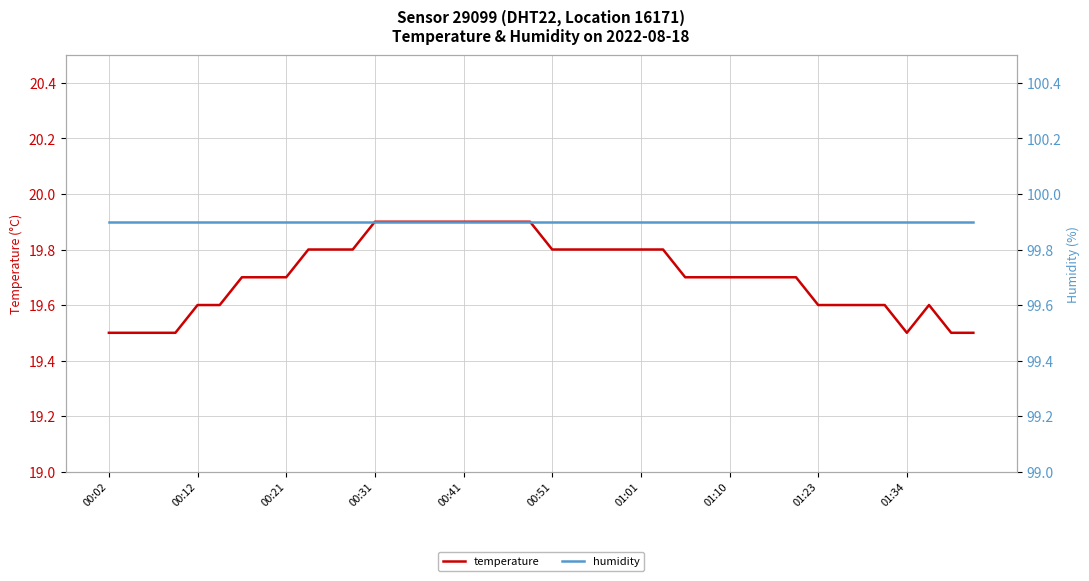

What is the minimum value for temperature?

19.5